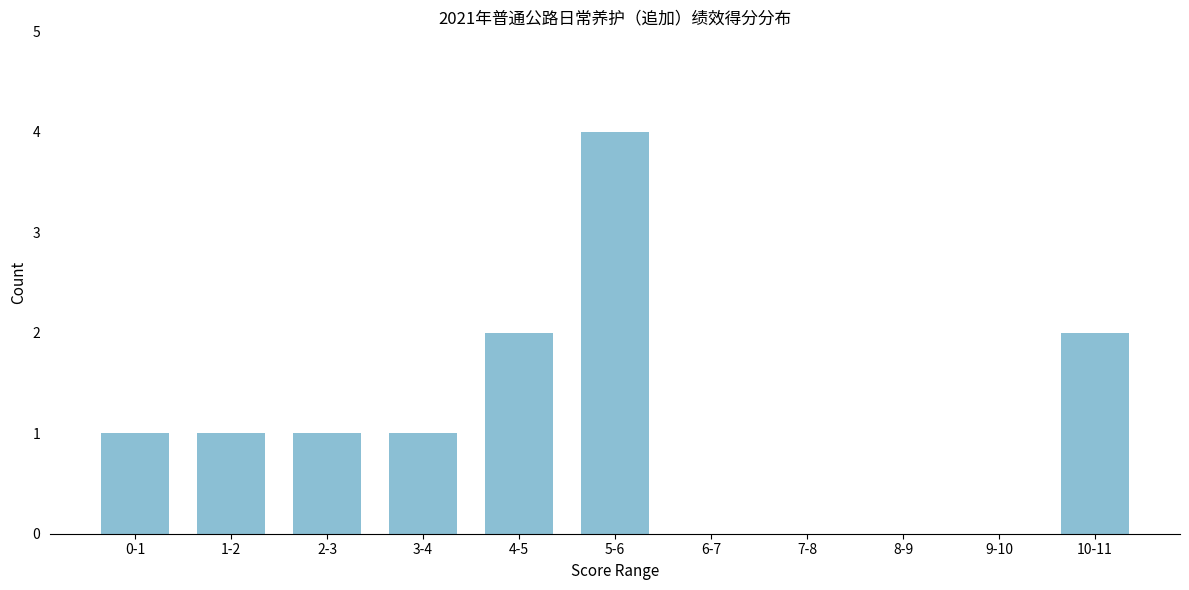

Reading left to right, transcribe all the data shown in this chart.

0-1=1	1-2=1	2-3=1	3-4=1	4-5=2	5-6=4	6-7=0	7-8=0	8-9=0	9-10=0	10-11=2